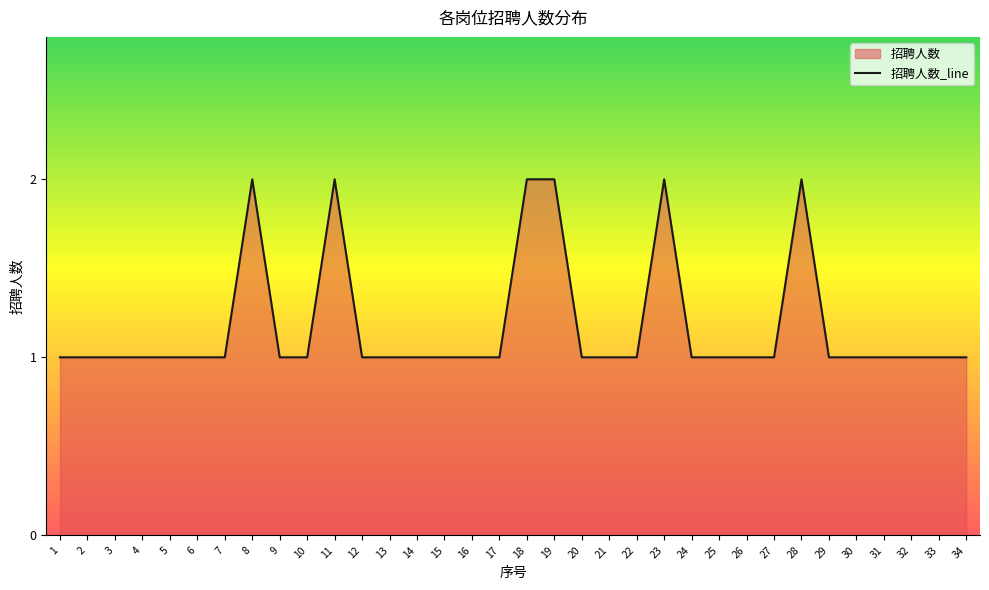

Is it true that the value at 2 is 1?

True